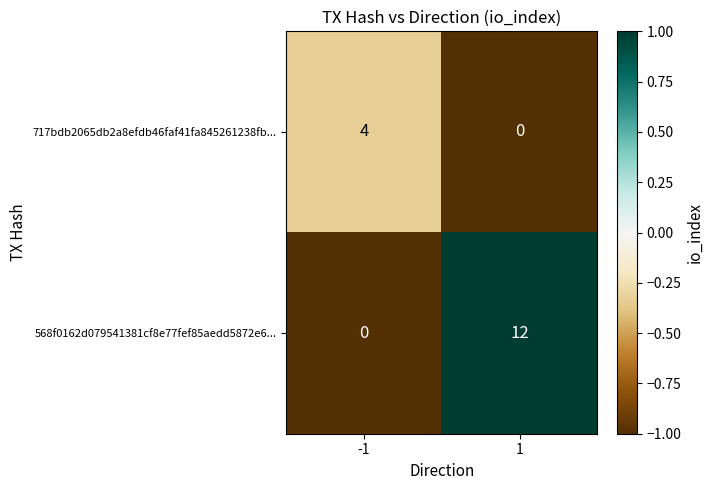

What is the spread (max minus min) of values at -1?

4